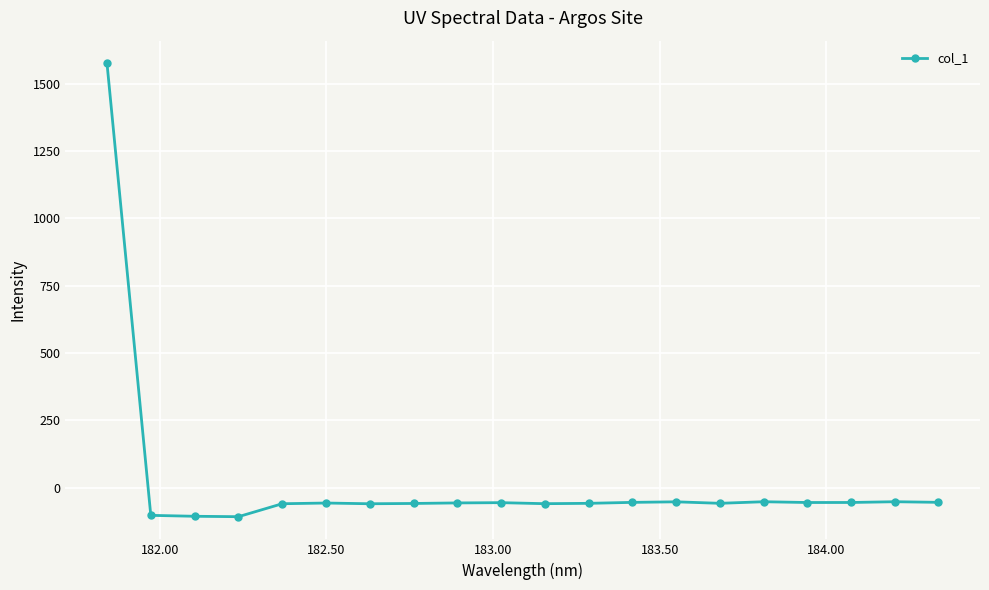

What is the difference between the maximum and minimum values?

1682.5